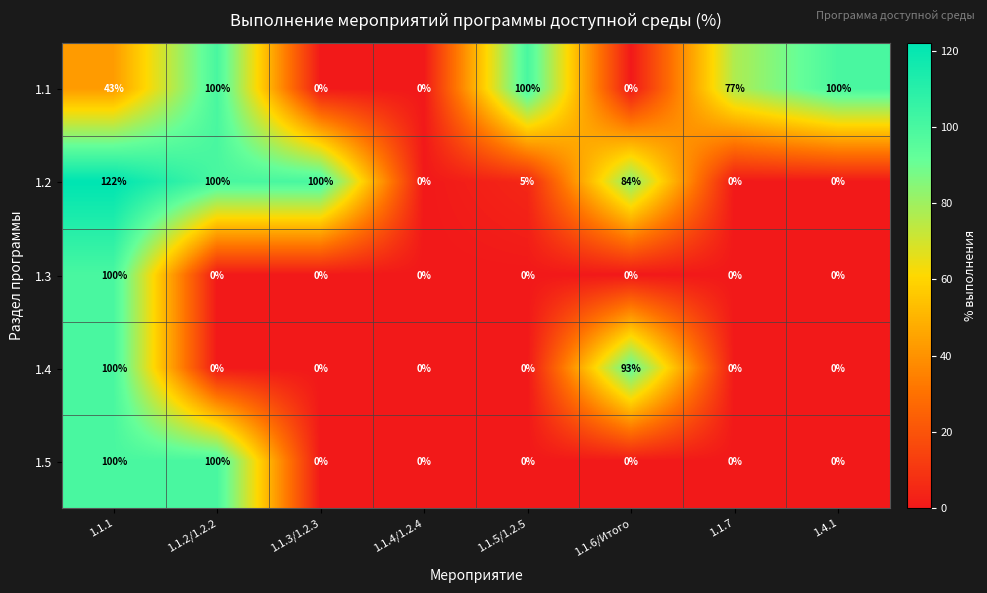

Which series has the widest spread of values?

1.2